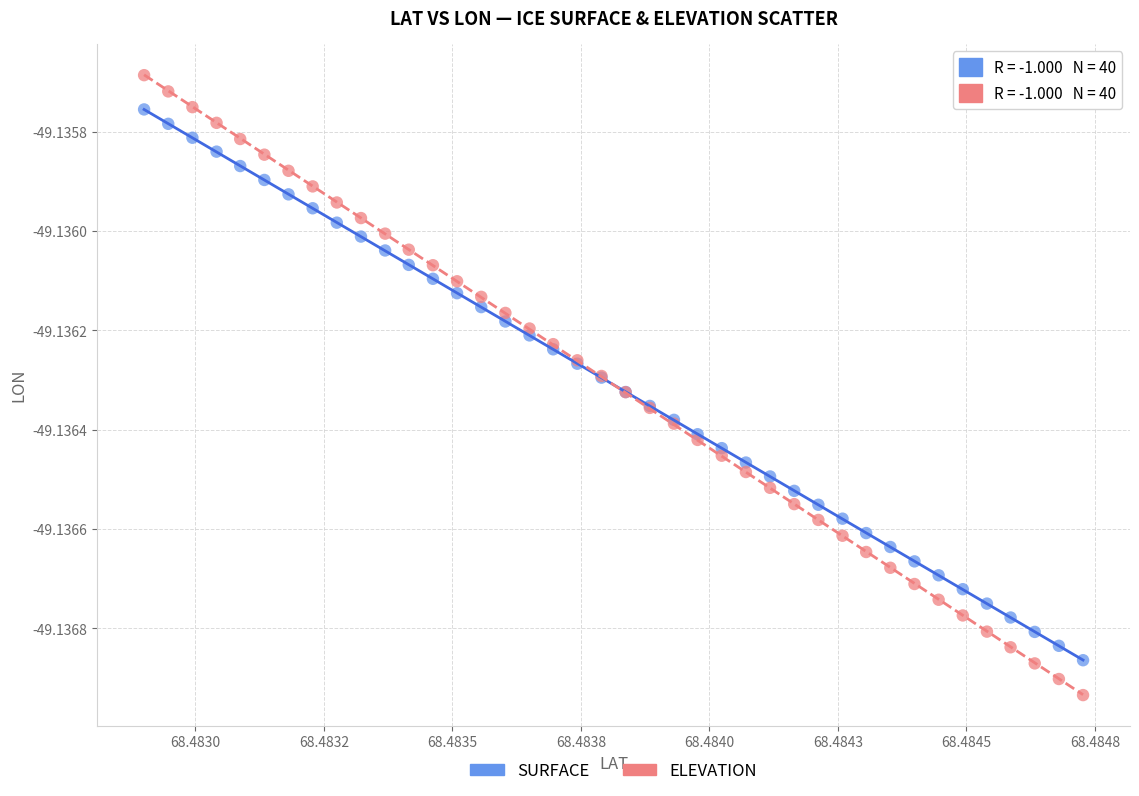

Which series contains the highest Y value?

ELEVATION